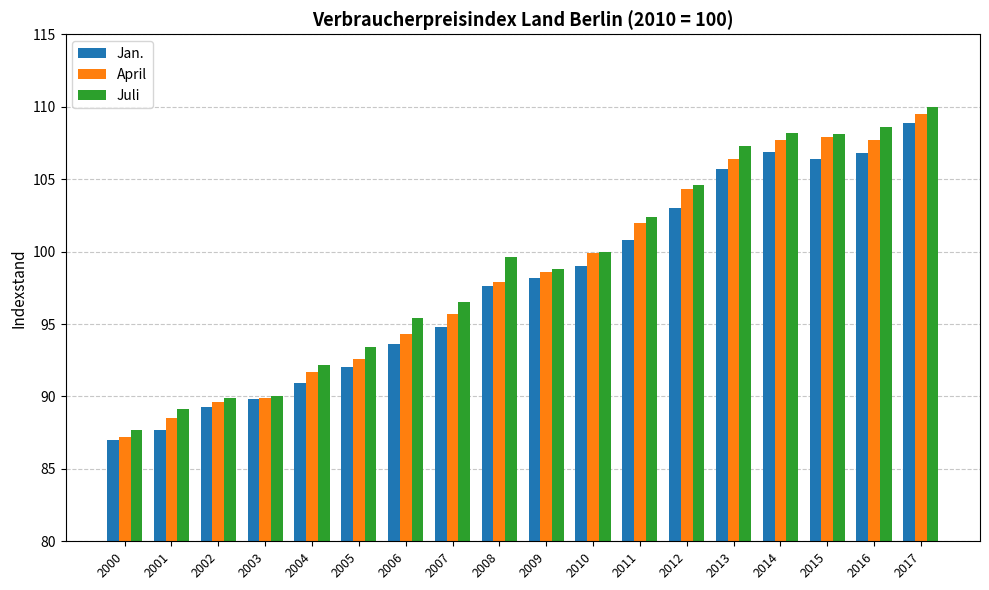

At which label is Jan. closest to 97?

2008